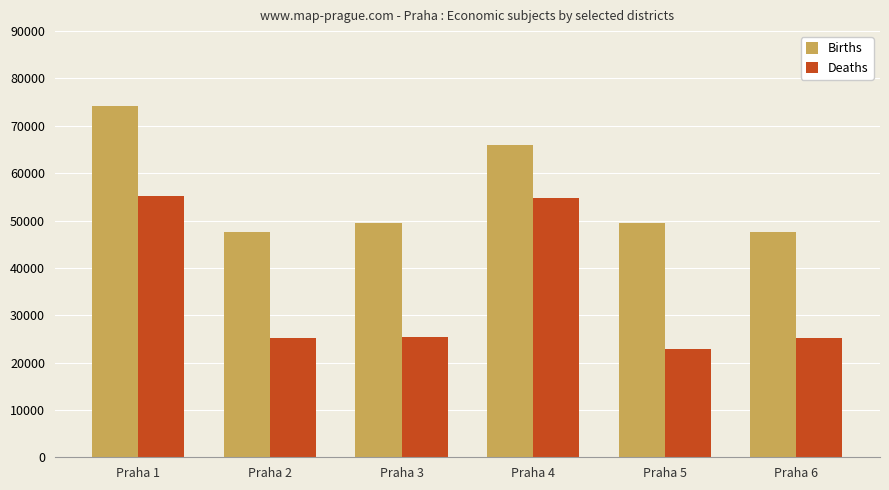

Read the Deaths value at Praha 2.

25093